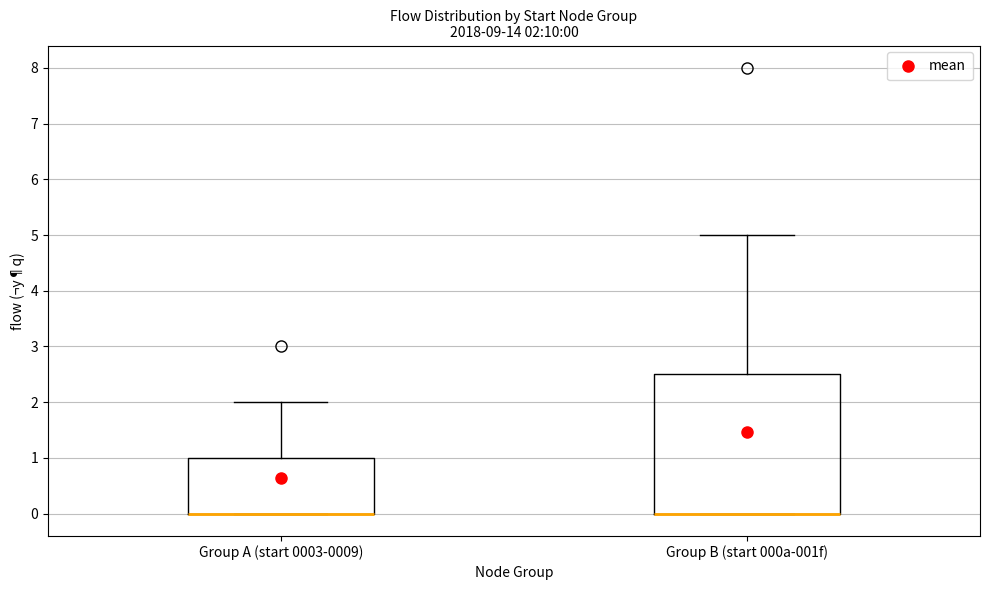

Comparing the boxes themselves (not the whiskers), which one is the tallest?

Group B (start 000a-001f)